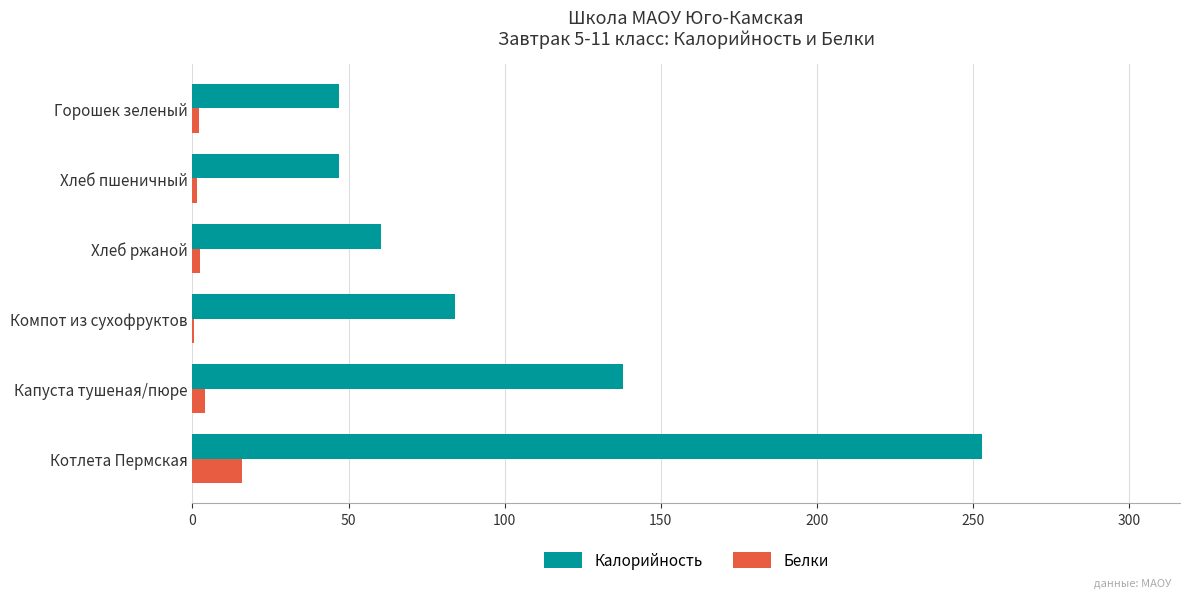

Which series changed the most between Компот из сухофруктов and Горошек зеленый?

Калорийность